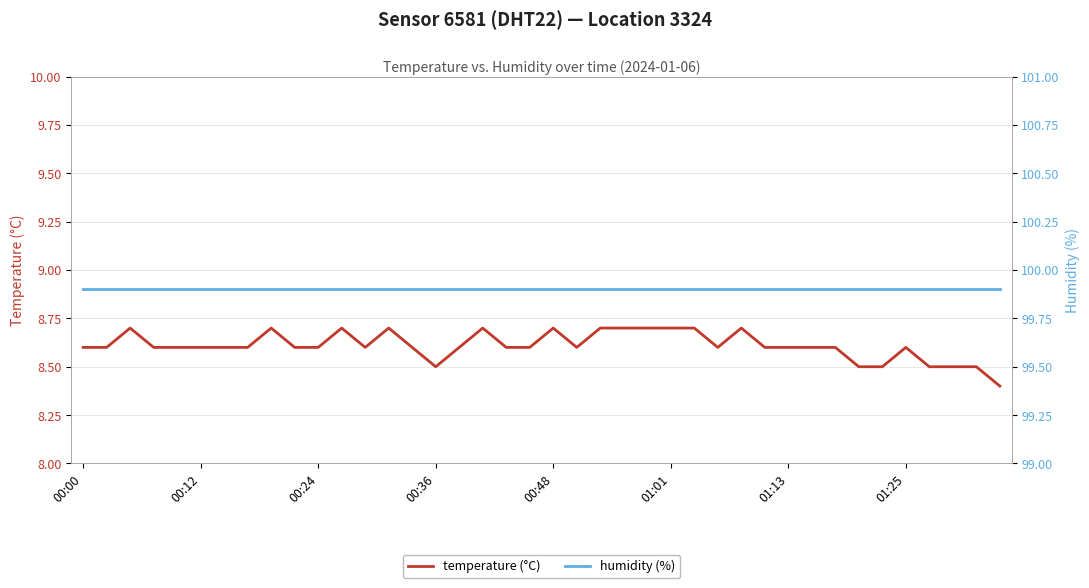

True or false: humidity (%) and temperature (°C) cross at least once.

False